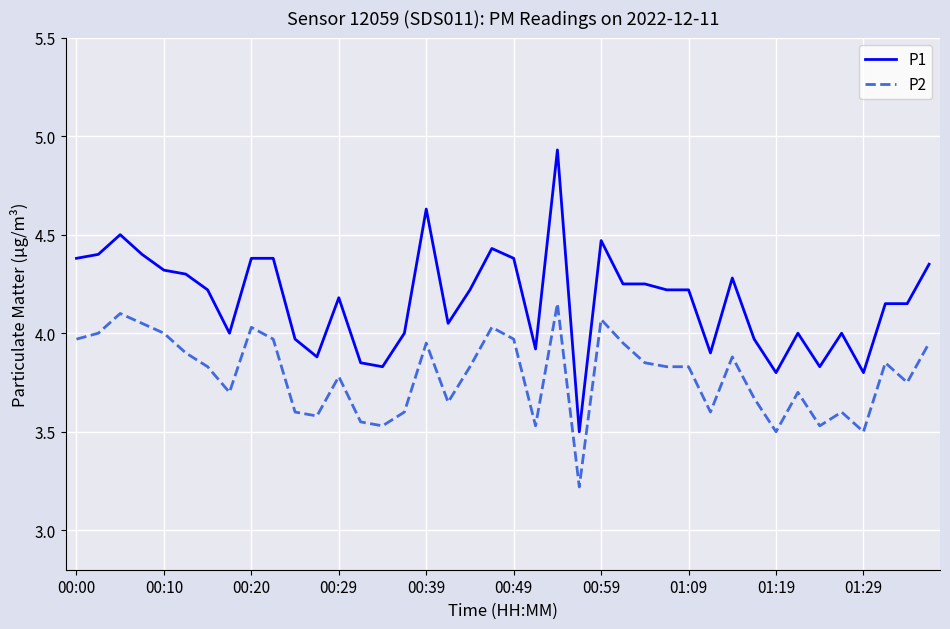

Which series has the largest total across all categories?

P1